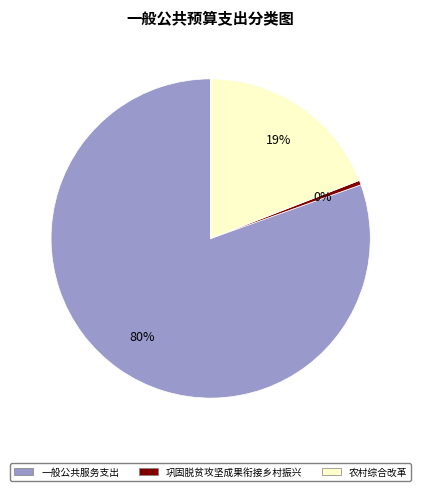

To the nearest percent, what is the combined percentage of 农村综合改革 and 一般公共服务支出?

100%